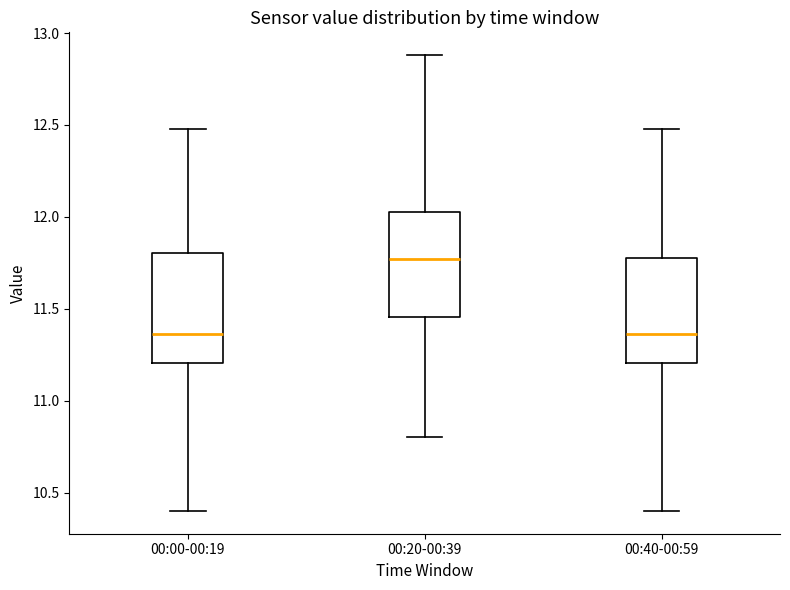

Reading left to right, read every box against the y-axis: the position of its median line, the range the box covers, and the ends of its whiskers. The values are not printed on the chart, so give them approximately, as read against the axis.

00:00-00:19: median 11.35, box 11.20 to 11.80, whiskers 10.40 to 12.50
00:20-00:39: median 11.75, box 11.45 to 12.05, whiskers 10.80 to 12.90
00:40-00:59: median 11.35, box 11.20 to 11.80, whiskers 10.40 to 12.50